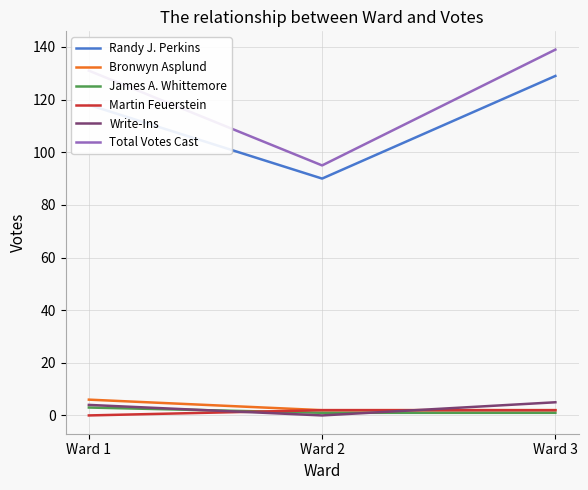

Which label corresponds to the largest value in the chart?

Ward 3